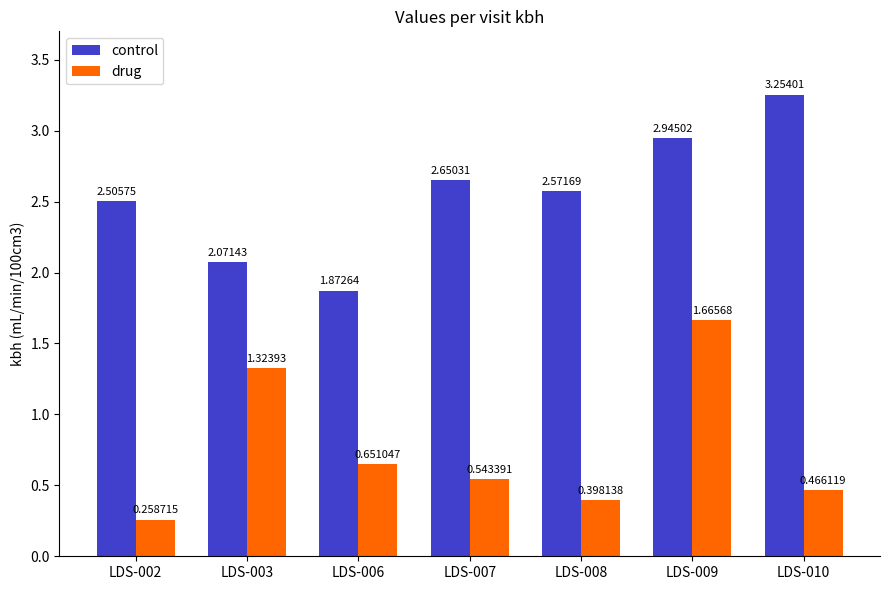

What is the spread (max minus min) of values at LDS-010?

2.8